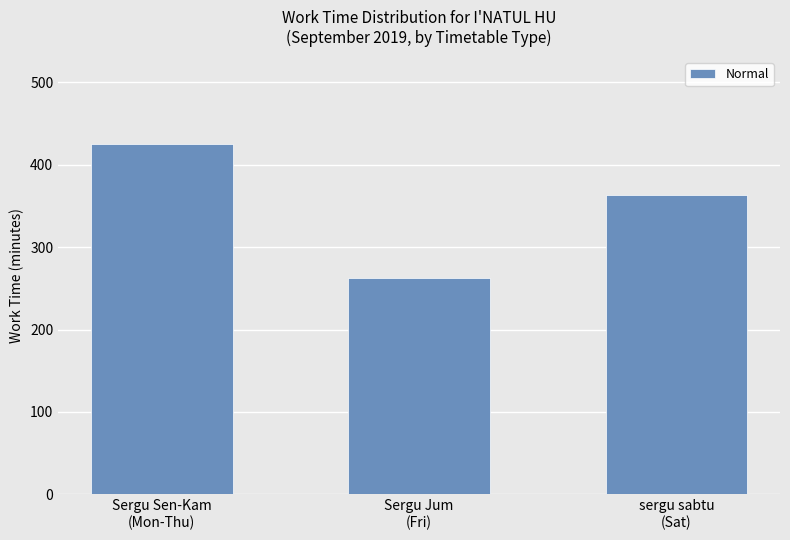

What is the value of the 2nd bar from the left?

263